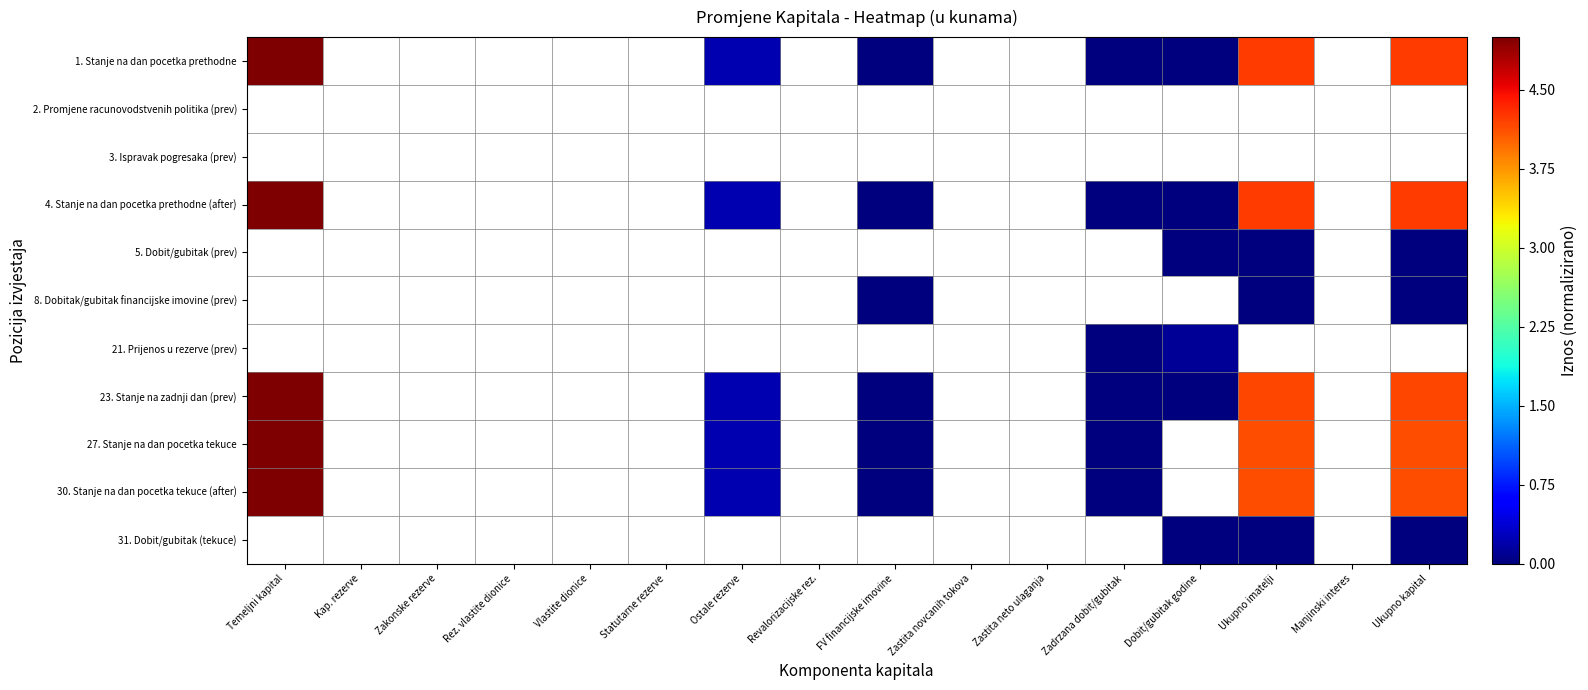

Reading left to right, transcribe all the data shown in this chart.

1. Stanje na dan pocetka prethodne: Temeljni kapital=5.0	Kap. rezerve=0.0	Zakonske rezerve=0.0	Rez. vlastite dionice=0.0	Vlastite dionice=0.0	Statutarne rezerve=0.0	Ostale rezerve=0.2	Revalorizacijske rez.=0.0	FV financijske imovine=-0.0	Zastita novcanih tokova=0.0	Zastita neto ulaganja=0.0	Zadrzana dobit/gubitak=-0.9	Dobit/gubitak godine=-0.1	Ukupno imatelji=4.2	Manjinski interes=0.0	Ukupno kapital=4.2
2. Promjene racunovodstvenih politika (prev): Temeljni kapital=0.0	Kap. rezerve=0.0	Zakonske rezerve=0.0	Rez. vlastite dionice=0.0	Vlastite dionice=0.0	Statutarne rezerve=0.0	Ostale rezerve=0.0	Revalorizacijske rez.=0.0	FV financijske imovine=0.0	Zastita novcanih tokova=0.0	Zastita neto ulaganja=0.0	Zadrzana dobit/gubitak=0.0	Dobit/gubitak godine=0.0	Ukupno imatelji=0.0	Manjinski interes=0.0	Ukupno kapital=0.0
3. Ispravak pogresaka (prev): Temeljni kapital=0.0	Kap. rezerve=0.0	Zakonske rezerve=0.0	Rez. vlastite dionice=0.0	Vlastite dionice=0.0	Statutarne rezerve=0.0	Ostale rezerve=0.0	Revalorizacijske rez.=0.0	FV financijske imovine=0.0	Zastita novcanih tokova=0.0	Zastita neto ulaganja=0.0	Zadrzana dobit/gubitak=0.0	Dobit/gubitak godine=0.0	Ukupno imatelji=0.0	Manjinski interes=0.0	Ukupno kapital=0.0
4. Stanje na dan pocetka prethodne (after): Temeljni kapital=5.0	Kap. rezerve=0.0	Zakonske rezerve=0.0	Rez. vlastite dionice=0.0	Vlastite dionice=0.0	Statutarne rezerve=0.0	Ostale rezerve=0.2	Revalorizacijske rez.=0.0	FV financijske imovine=-0.0	Zastita novcanih tokova=0.0	Zastita neto ulaganja=0.0	Zadrzana dobit/gubitak=-0.9	Dobit/gubitak godine=-0.1	Ukupno imatelji=4.2	Manjinski interes=0.0	Ukupno kapital=4.2
5. Dobit/gubitak (prev): Temeljni kapital=0.0	Kap. rezerve=0.0	Zakonske rezerve=0.0	Rez. vlastite dionice=0.0	Vlastite dionice=0.0	Statutarne rezerve=0.0	Ostale rezerve=0.0	Revalorizacijske rez.=0.0	FV financijske imovine=0.0	Zastita novcanih tokova=0.0	Zastita neto ulaganja=0.0	Zadrzana dobit/gubitak=0.0	Dobit/gubitak godine=-0.0	Ukupno imatelji=-0.0	Manjinski interes=0.0	Ukupno kapital=-0.0
8. Dobitak/gubitak financijske imovine (prev): Temeljni kapital=0.0	Kap. rezerve=0.0	Zakonske rezerve=0.0	Rez. vlastite dionice=0.0	Vlastite dionice=0.0	Statutarne rezerve=0.0	Ostale rezerve=0.0	Revalorizacijske rez.=0.0	FV financijske imovine=-0.0	Zastita novcanih tokova=0.0	Zastita neto ulaganja=0.0	Zadrzana dobit/gubitak=0.0	Dobit/gubitak godine=0.0	Ukupno imatelji=-0.0	Manjinski interes=0.0	Ukupno kapital=-0.0
21. Prijenos u rezerve (prev): Temeljni kapital=0.0	Kap. rezerve=0.0	Zakonske rezerve=0.0	Rez. vlastite dionice=0.0	Vlastite dionice=0.0	Statutarne rezerve=0.0	Ostale rezerve=0.0	Revalorizacijske rez.=0.0	FV financijske imovine=0.0	Zastita novcanih tokova=0.0	Zastita neto ulaganja=0.0	Zadrzana dobit/gubitak=-0.1	Dobit/gubitak godine=0.1	Ukupno imatelji=0.0	Manjinski interes=0.0	Ukupno kapital=0.0
23. Stanje na zadnji dan (prev): Temeljni kapital=5.0	Kap. rezerve=0.0	Zakonske rezerve=0.0	Rez. vlastite dionice=0.0	Vlastite dionice=0.0	Statutarne rezerve=0.0	Ostale rezerve=0.2	Revalorizacijske rez.=0.0	FV financijske imovine=-0.1	Zastita novcanih tokova=0.0	Zastita neto ulaganja=0.0	Zadrzana dobit/gubitak=-1.0	Dobit/gubitak godine=-0.0	Ukupno imatelji=4.2	Manjinski interes=0.0	Ukupno kapital=4.2
27. Stanje na dan pocetka tekuce: Temeljni kapital=5.0	Kap. rezerve=0.0	Zakonske rezerve=0.0	Rez. vlastite dionice=0.0	Vlastite dionice=0.0	Statutarne rezerve=0.0	Ostale rezerve=0.2	Revalorizacijske rez.=0.0	FV financijske imovine=-0.1	Zastita novcanih tokova=0.0	Zastita neto ulaganja=0.0	Zadrzana dobit/gubitak=-1.0	Dobit/gubitak godine=0.0	Ukupno imatelji=4.1	Manjinski interes=0.0	Ukupno kapital=4.1
30. Stanje na dan pocetka tekuce (after): Temeljni kapital=5.0	Kap. rezerve=0.0	Zakonske rezerve=0.0	Rez. vlastite dionice=0.0	Vlastite dionice=0.0	Statutarne rezerve=0.0	Ostale rezerve=0.2	Revalorizacijske rez.=0.0	FV financijske imovine=-0.1	Zastita novcanih tokova=0.0	Zastita neto ulaganja=0.0	Zadrzana dobit/gubitak=-1.0	Dobit/gubitak godine=0.0	Ukupno imatelji=4.1	Manjinski interes=0.0	Ukupno kapital=4.1
31. Dobit/gubitak (tekuce): Temeljni kapital=0.0	Kap. rezerve=0.0	Zakonske rezerve=0.0	Rez. vlastite dionice=0.0	Vlastite dionice=0.0	Statutarne rezerve=0.0	Ostale rezerve=0.0	Revalorizacijske rez.=0.0	FV financijske imovine=0.0	Zastita novcanih tokova=0.0	Zastita neto ulaganja=0.0	Zadrzana dobit/gubitak=0.0	Dobit/gubitak godine=0.0	Ukupno imatelji=0.0	Manjinski interes=0.0	Ukupno kapital=0.0